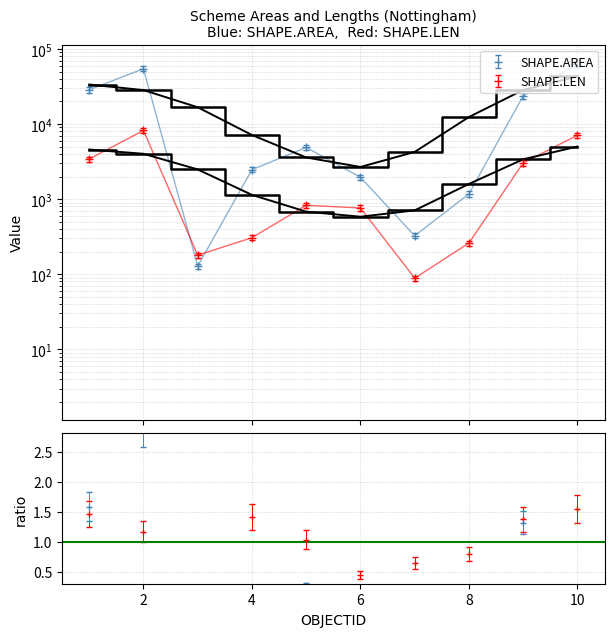

At which category is the sum across all series the highest?

10